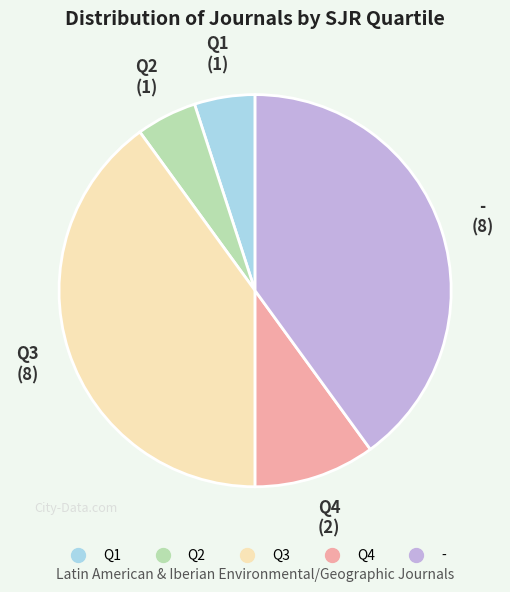

True or false: Q2 accounts for 28% of the total.

False